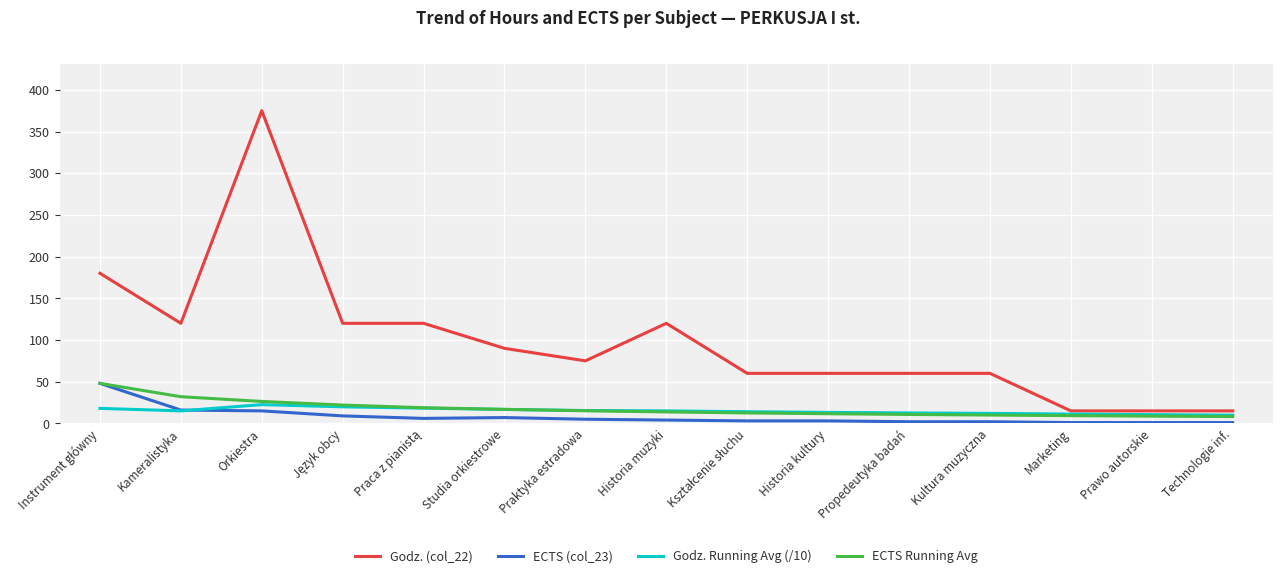

True or false: Godz. (col_22) has a value of 97.7 at Historia kultury.

False